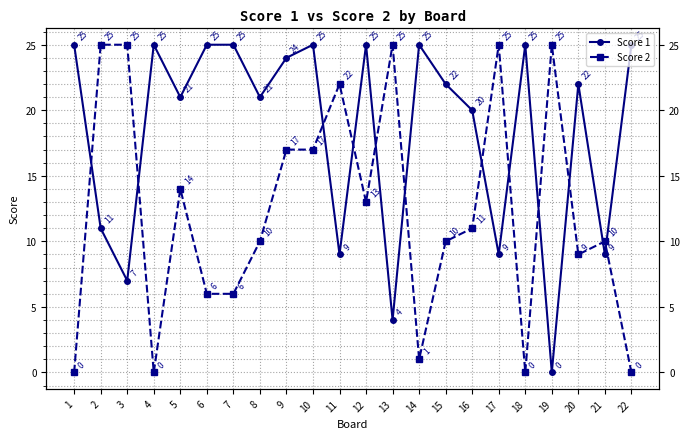

At which category does Score 2 reach its first local valley?

4